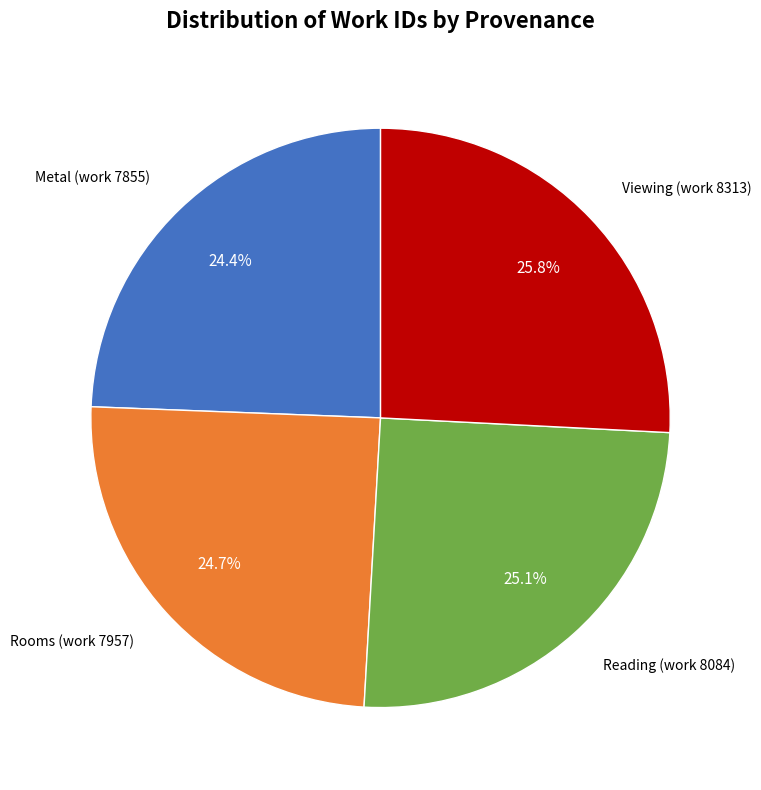

Is there a majority slice in this chart?

No